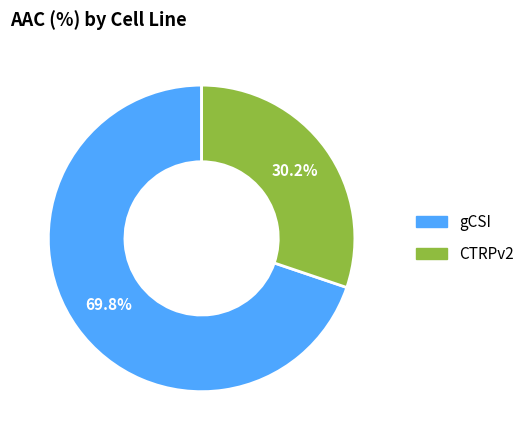

Which category accounts for the majority?

gCSI